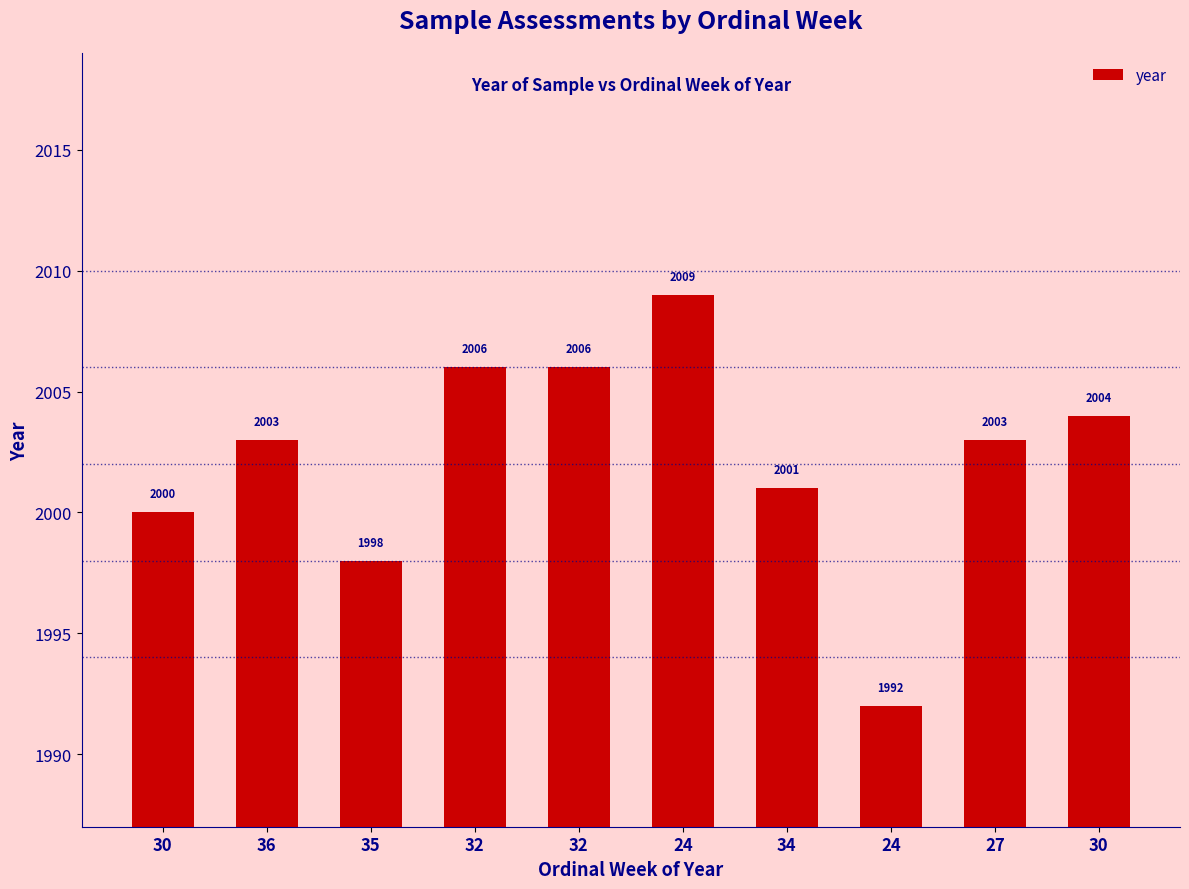

Approximately how many times larger is the value at 32 compared to 32?

1.0